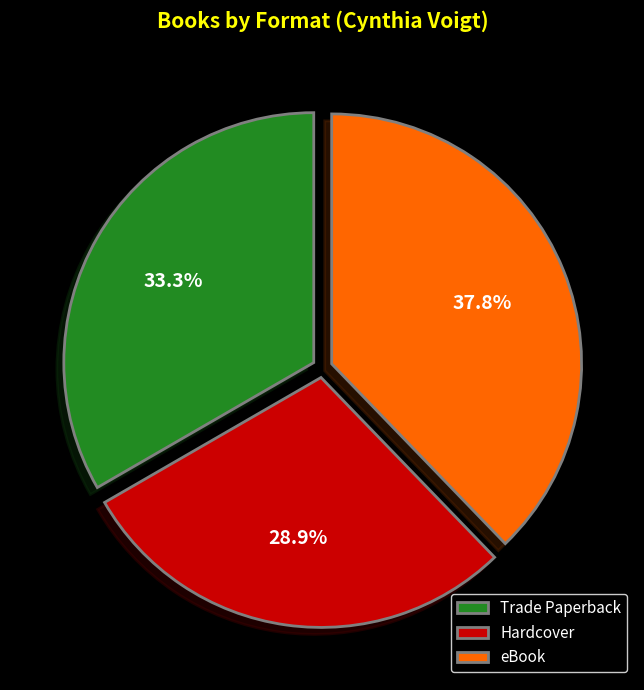

To the nearest percent, what percentage of the pie is Hardcover?

29%